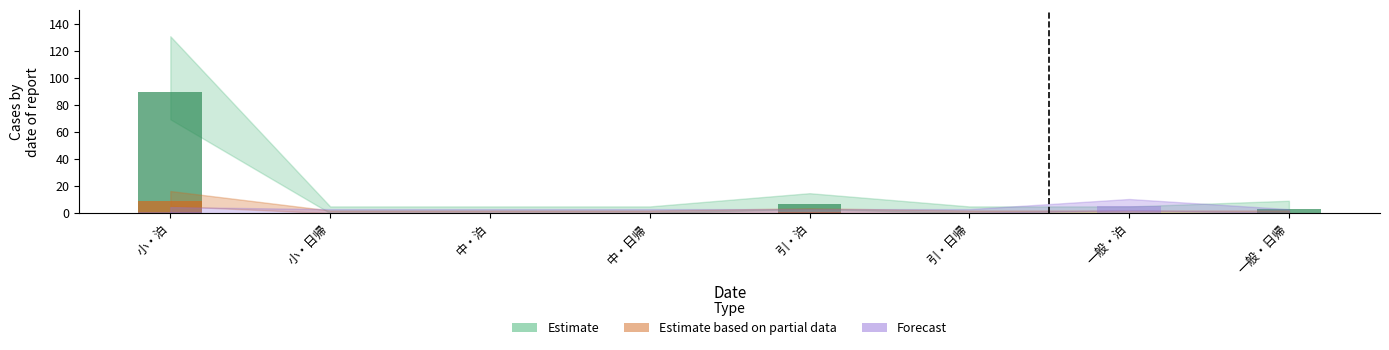

What is the label of the 7th bar from the left?

一般・泊